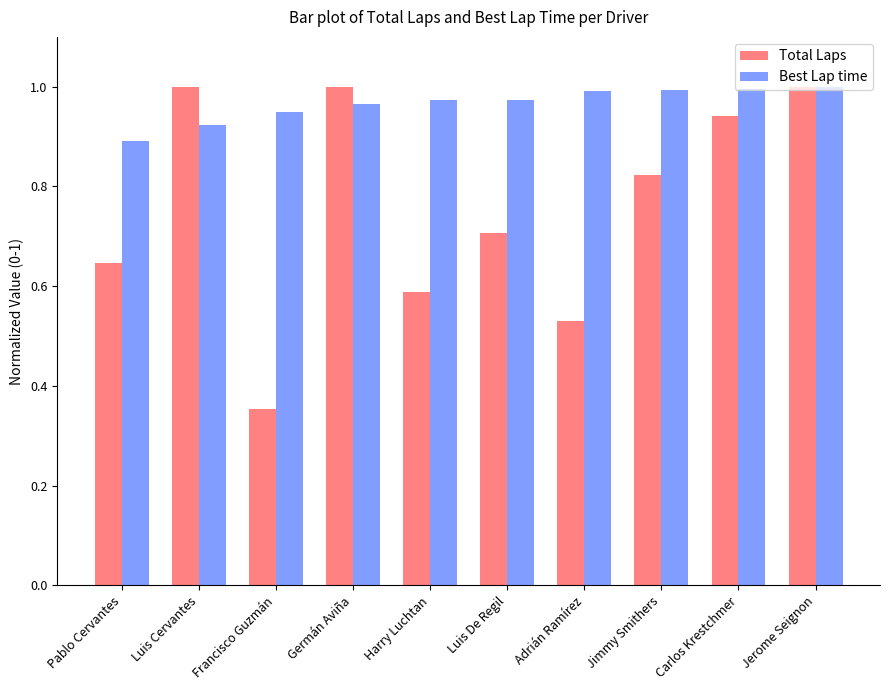

At which label does Best Lap time reach its minimum?

Pablo Cervantes